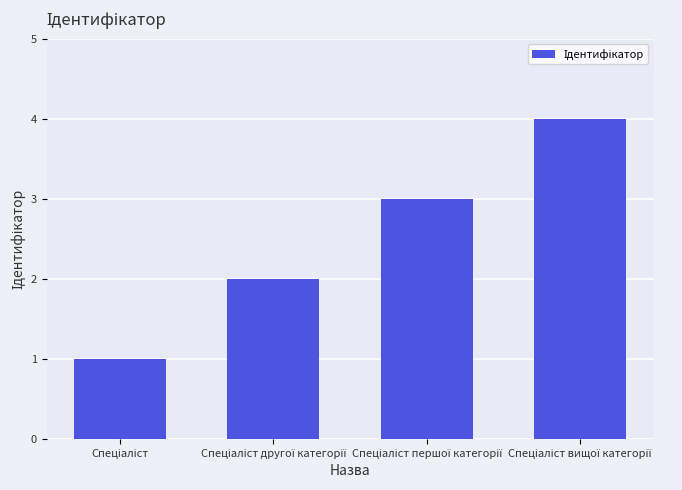

What is the difference between the maximum and minimum values?

3